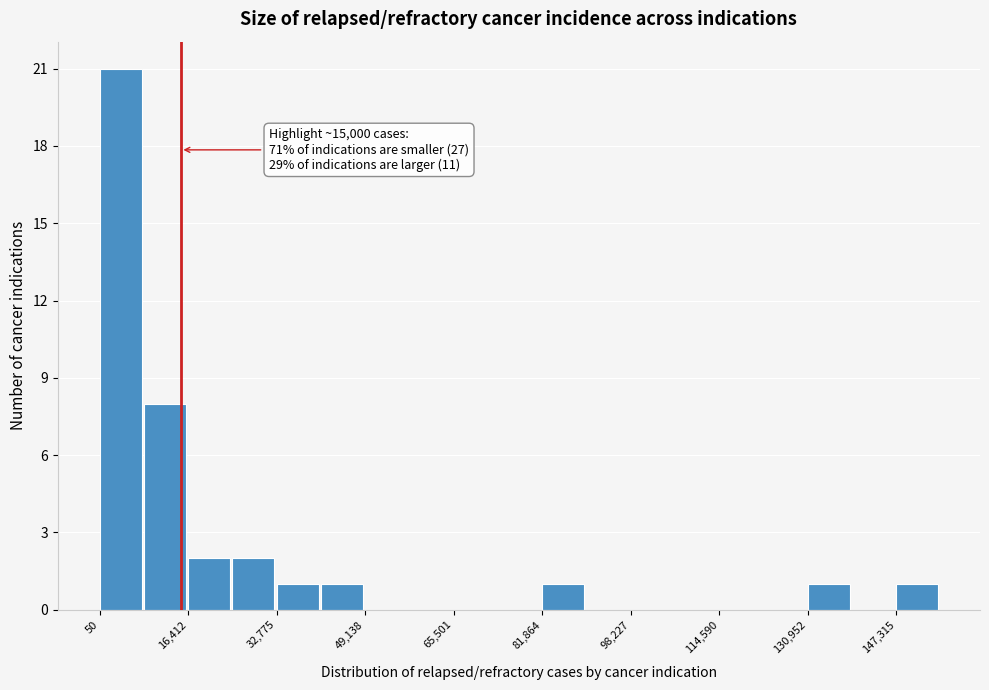

Which range on the x-axis has the tallest bar?

0 to 8000